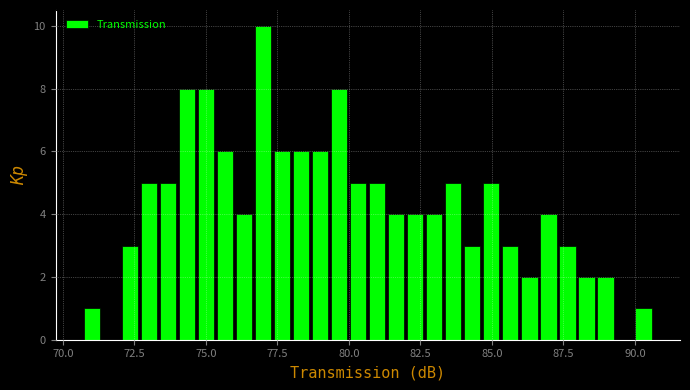

Around what value on the x-axis is the tallest bar? Give the approximate position of its centre, as read against the axis.

77.0